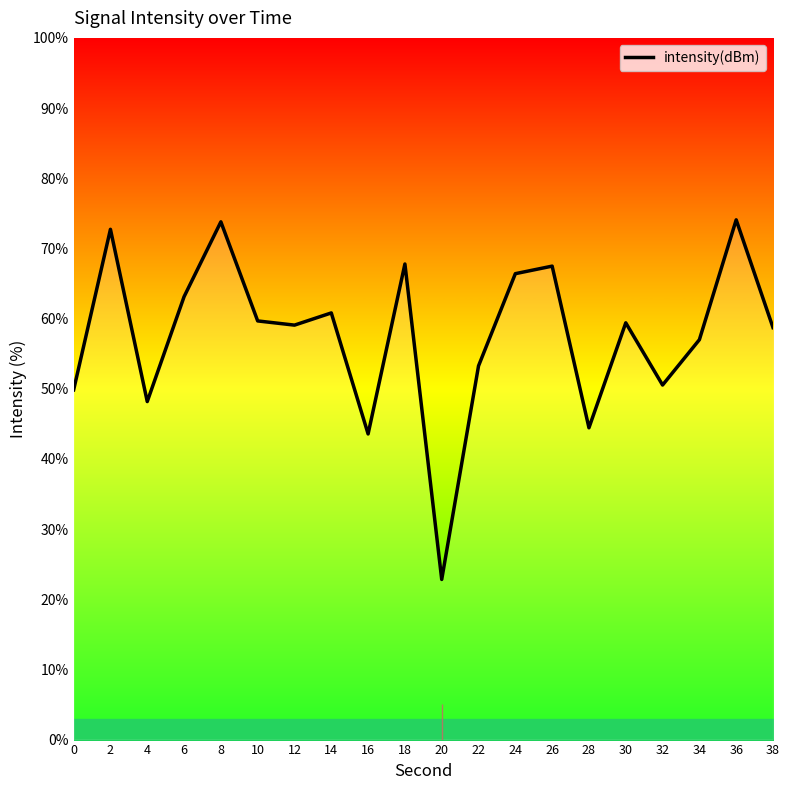

How many points are lower than both their immediate neighbors (excluding endpoints)?

6